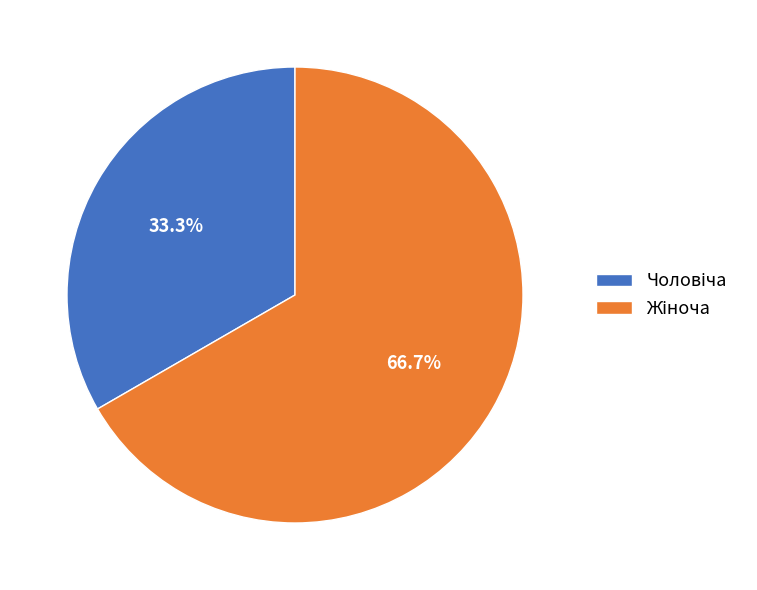

Is there any slice that represents more than half of the pie?

Yes